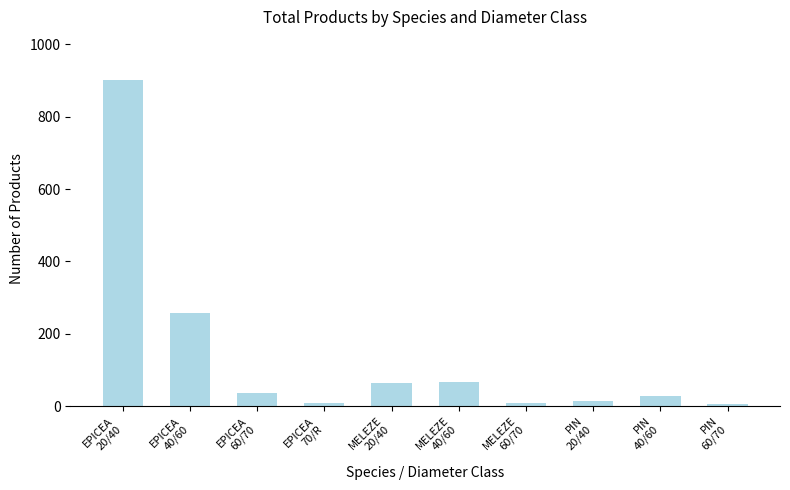

What is the approximate value at MELEZE
60/70, to the nearest 10?

10